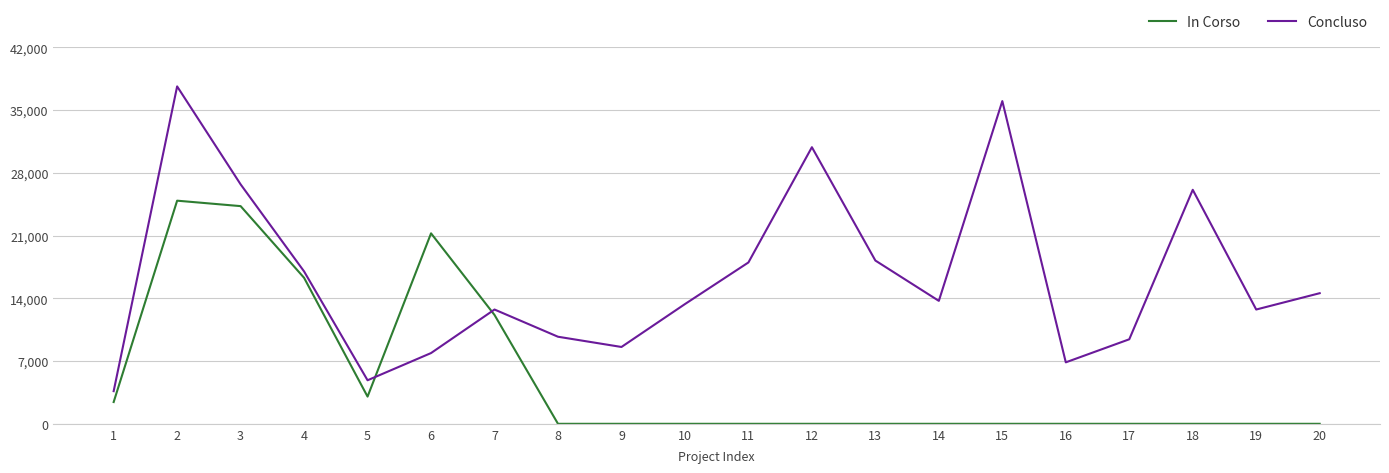

Where do In Corso and Concluso first cross each other?

5 and 6